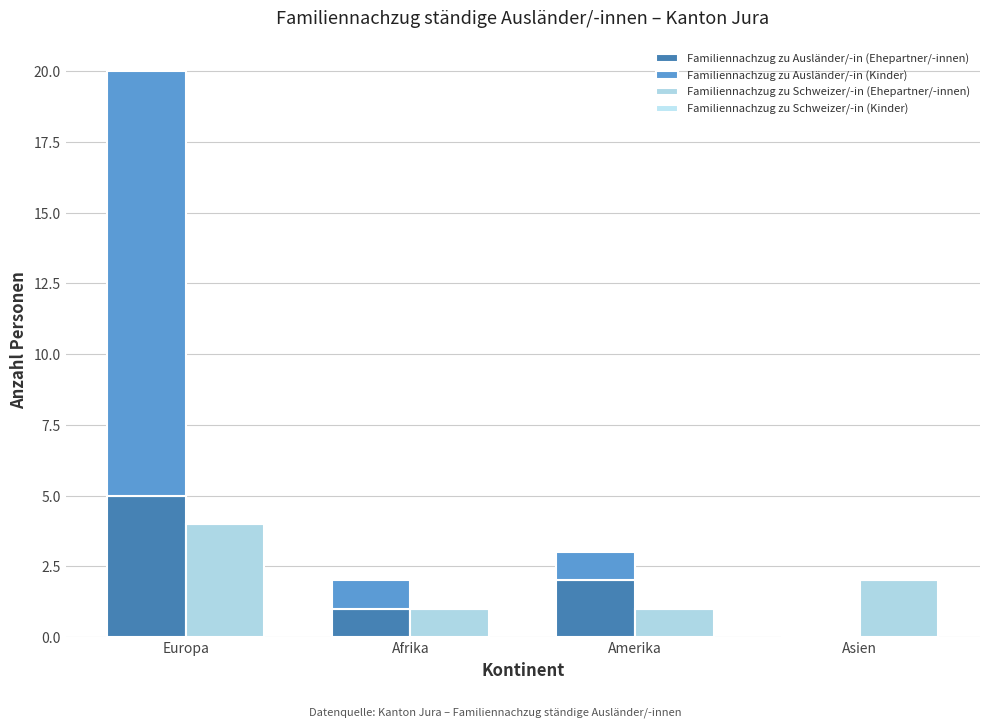

What is the label of the 4th bar from the right?

Europa